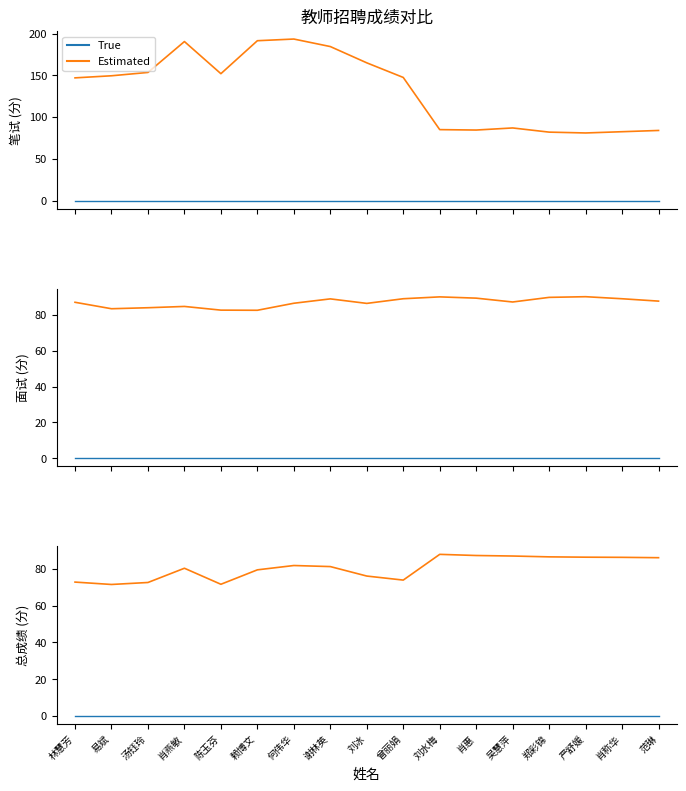

How many interior local peaks does the 面试成绩 series have?

4